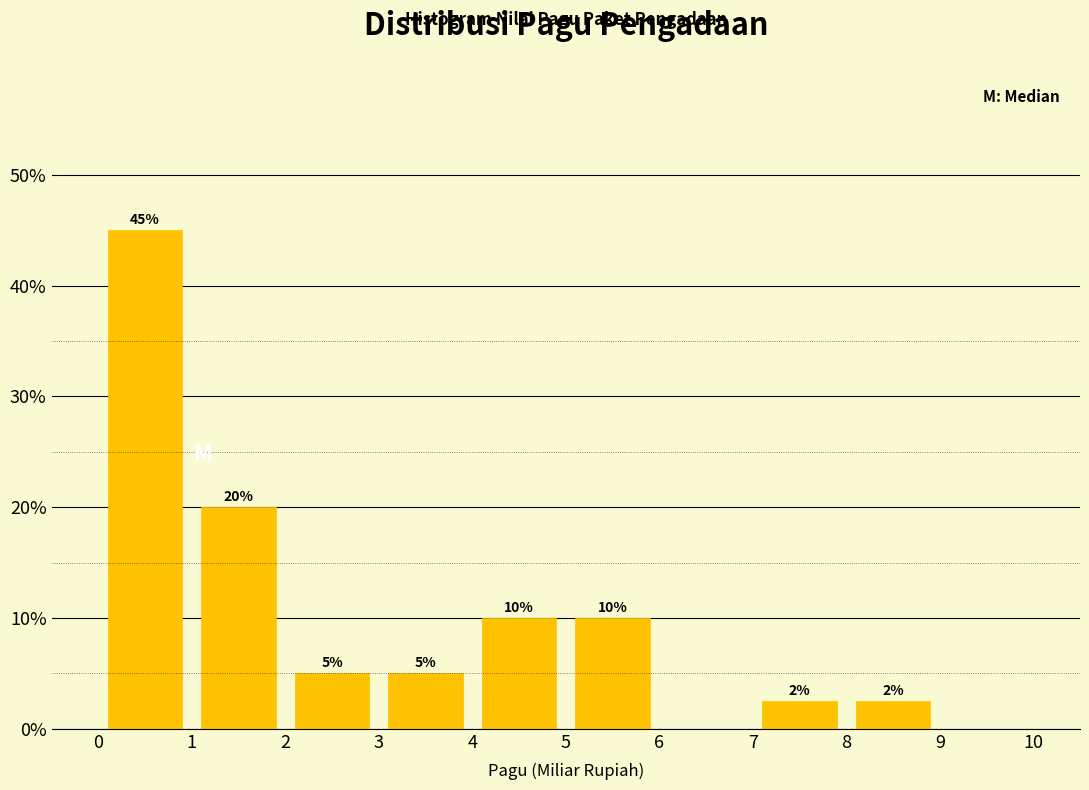

Over which range of the x-axis is the bar tallest?

0 to 1